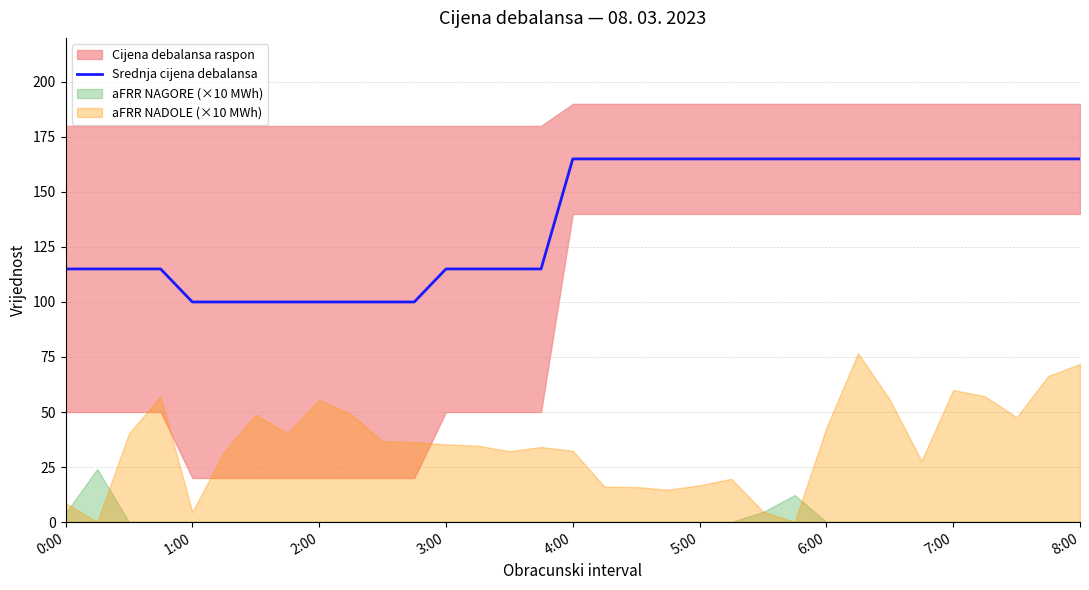

True or false: the data shows 115 at 0:00.

True